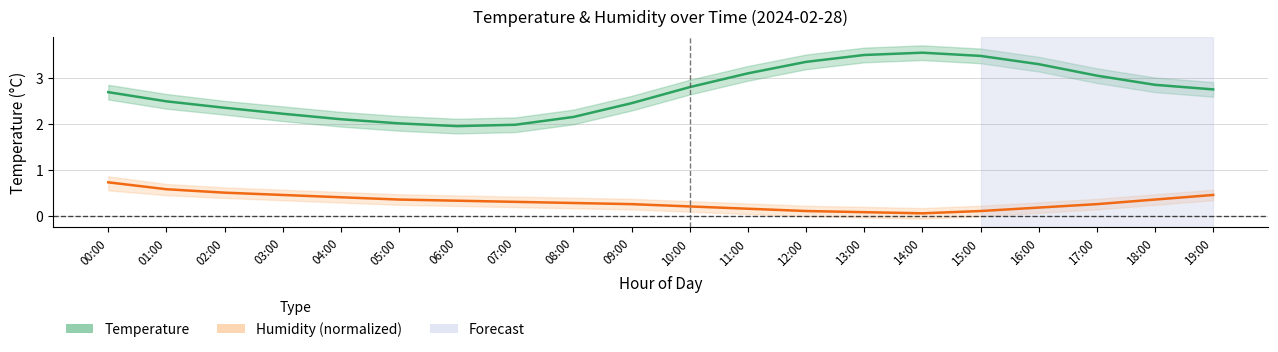

Reading left to right, list all the values displayed in this chart.

Temperature (°C): 00:00=2.7	01:00=2.5	02:00=2.4	03:00=2.2	04:00=2.1	05:00=2.0	06:00=1.9	07:00=2.0	08:00=2.1	09:00=2.5	10:00=2.8	11:00=3.1	12:00=3.4	13:00=3.5	14:00=3.5	15:00=3.5	16:00=3.3	17:00=3.0	18:00=2.9	19:00=2.8
Humidity (%, normalized): 00:00=0.7	01:00=0.6	02:00=0.5	03:00=0.5	04:00=0.4	05:00=0.4	06:00=0.3	07:00=0.3	08:00=0.3	09:00=0.2	10:00=0.2	11:00=0.1	12:00=0.1	13:00=0.1	14:00=0.0	15:00=0.1	16:00=0.2	17:00=0.2	18:00=0.4	19:00=0.5